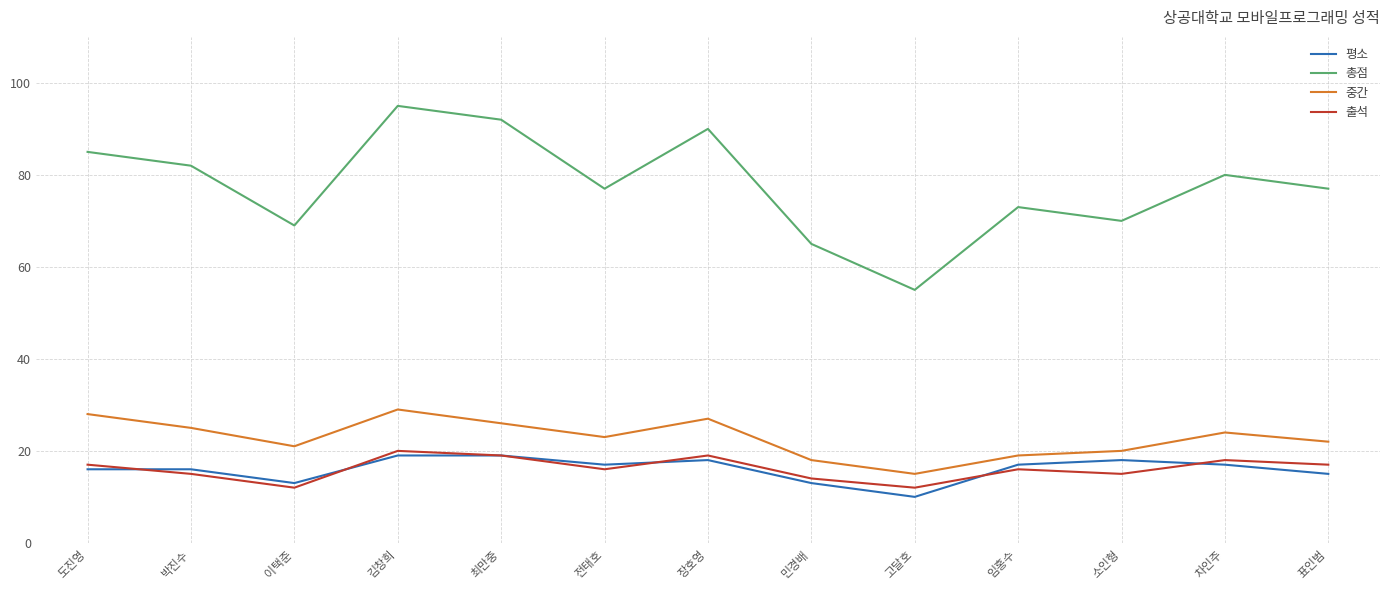

What position from the left is 최만중?

5